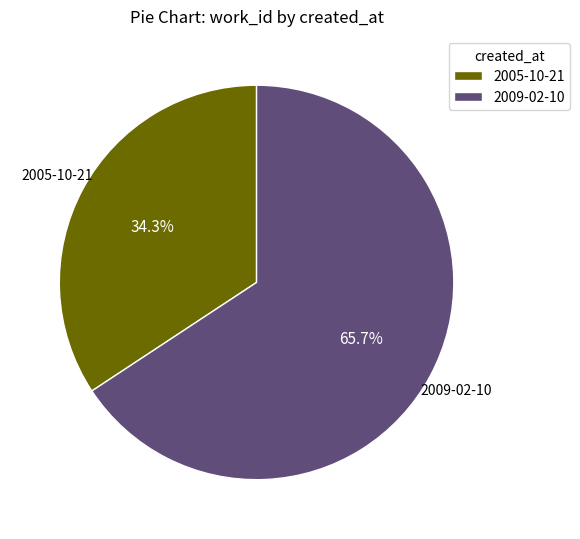

What is the largest slice in the pie chart?

2009-02-10